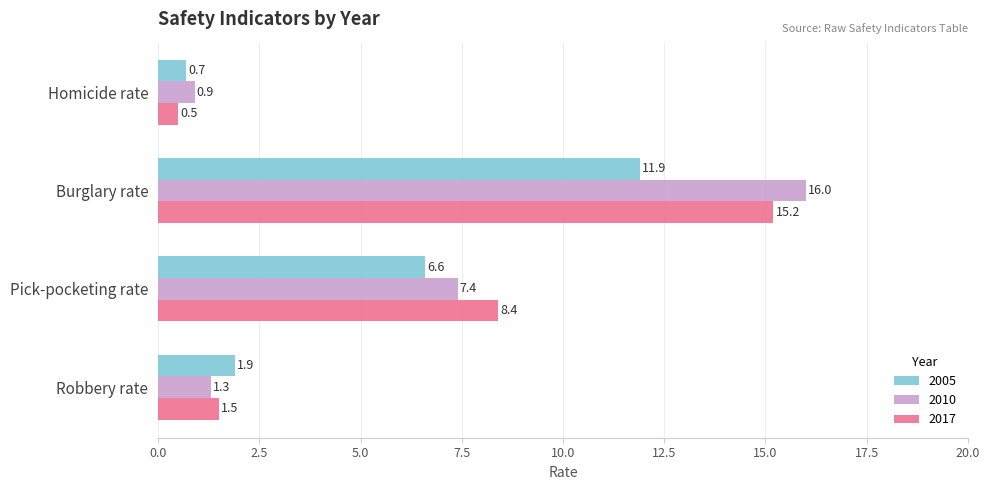

At which category is the sum across all series the highest?

Burglary rate